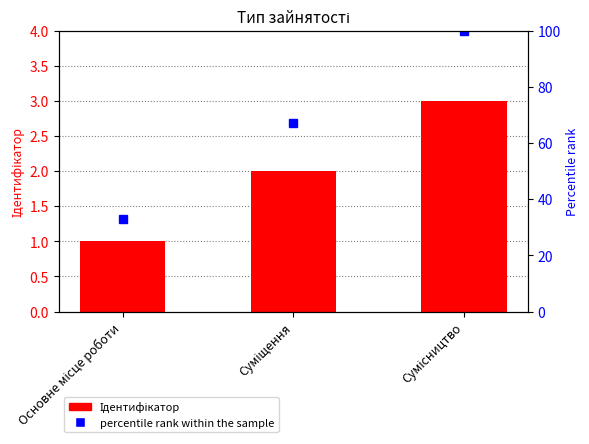

How many data points are less than 2?

1